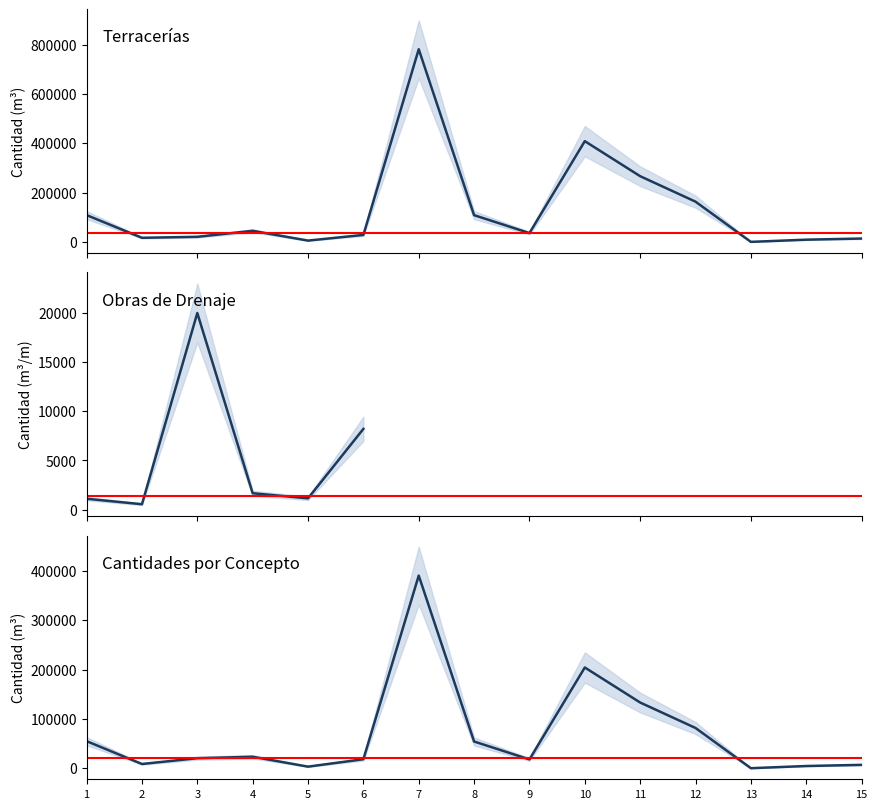

Between 1 and 13, which is larger?

1